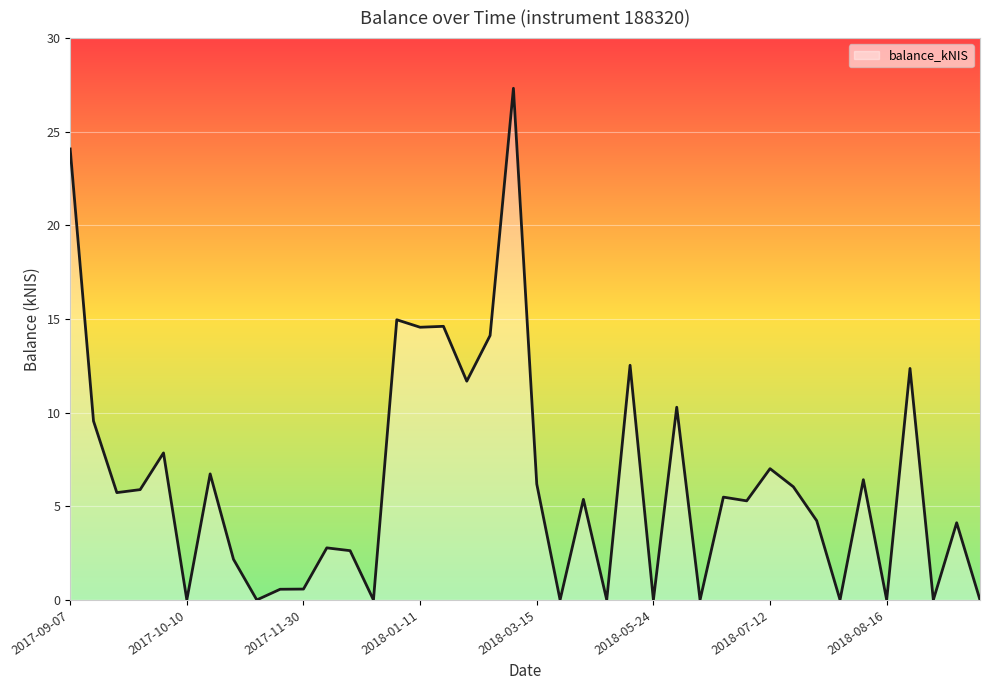

What is the difference between the maximum and minimum values?

27.3